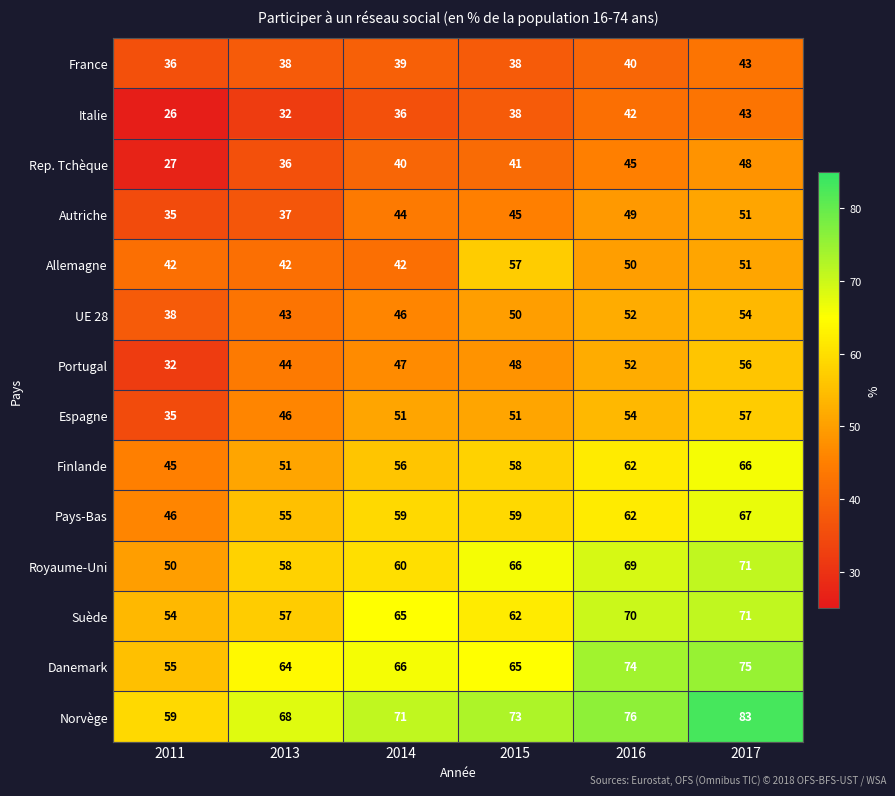

What is the average value of the Finlande series?

56